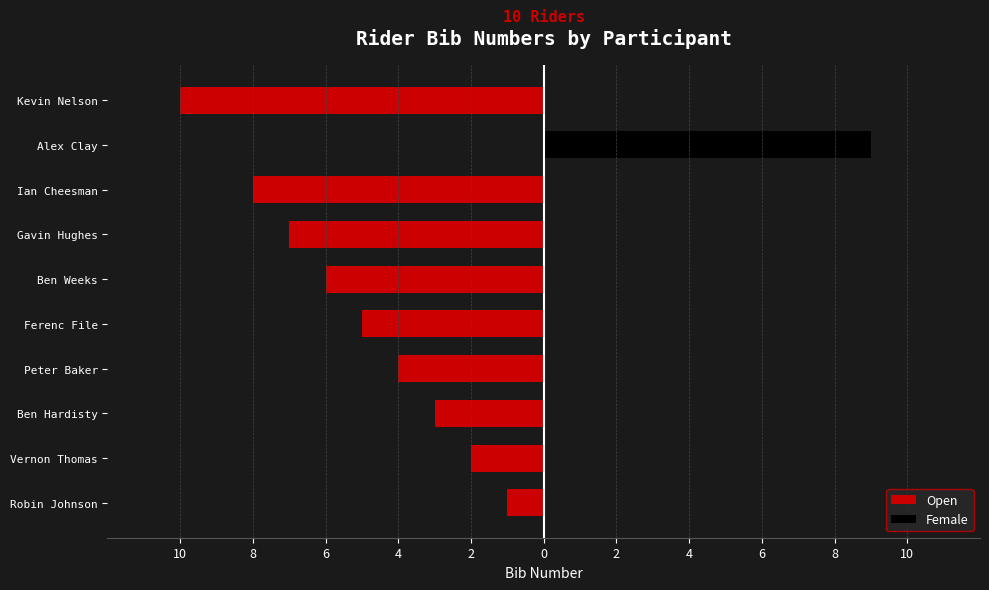

How many groups of bars are there?

10